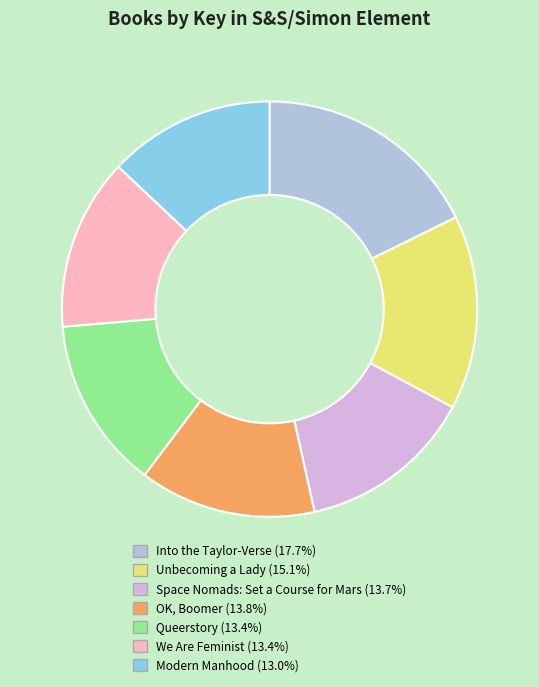

True or false: Space Nomads: Set a Course for Mars accounts for 14% of the total.

True